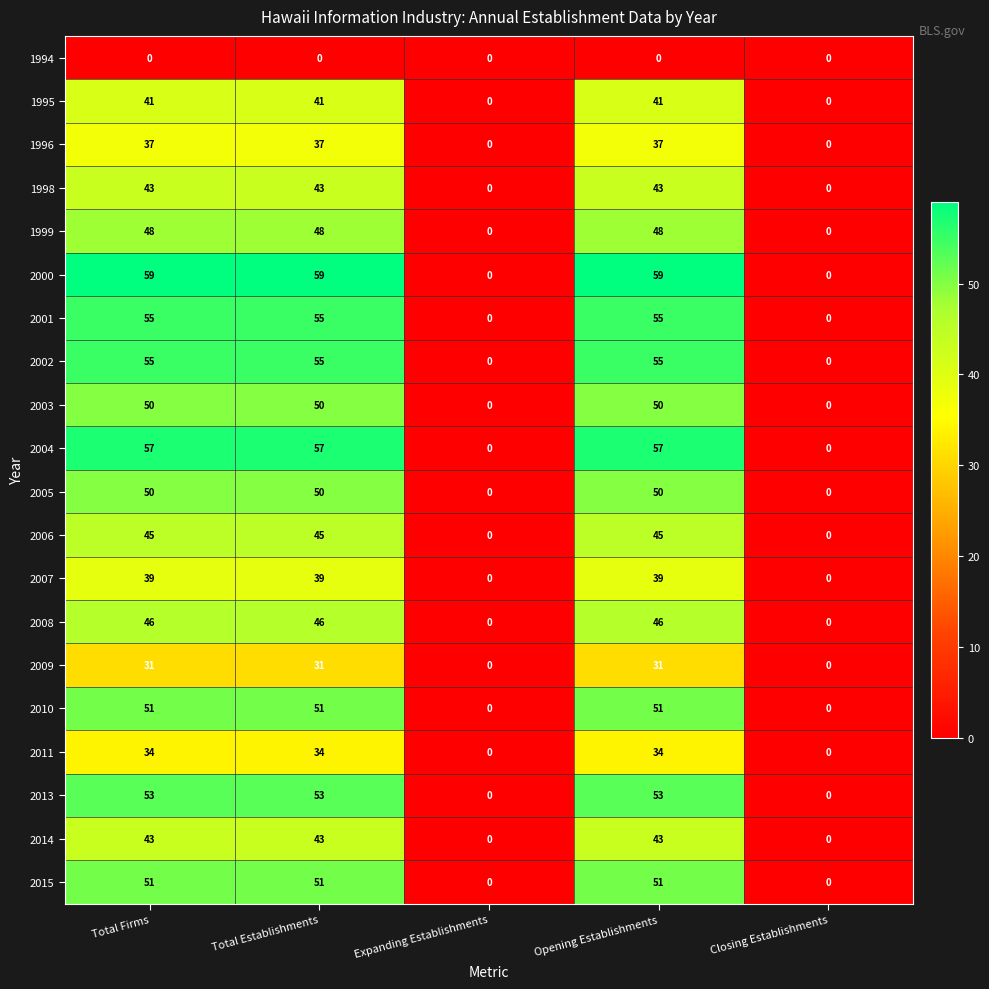

Read the 2007 value at Opening Establishments, to the nearest 5.

40